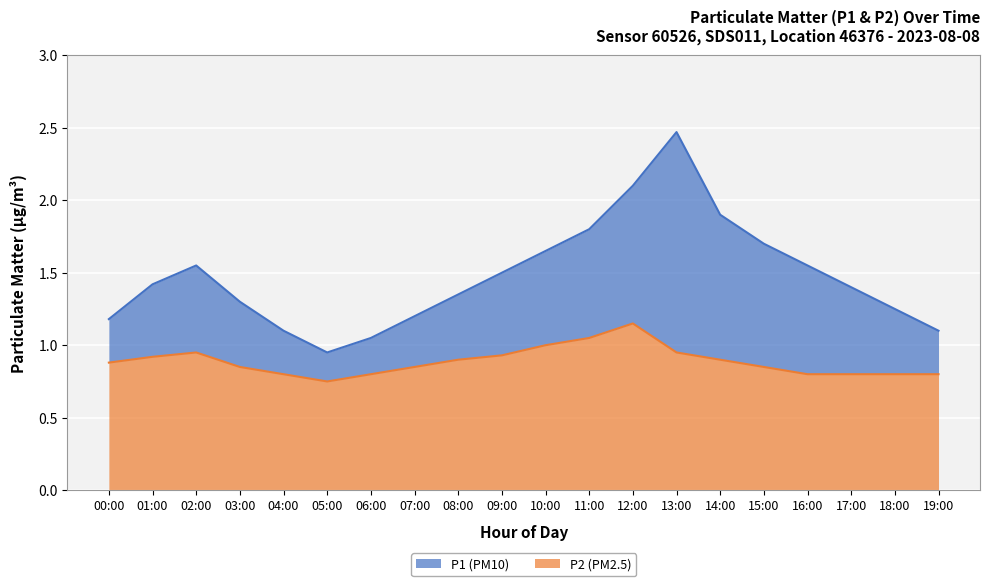

Reading left to right, transcribe all the data shown in this chart.

P1: 1.2	1.4	1.6	1.3	1.1	0.9	1.1	1.2	1.4	1.5	1.6	1.8	2.1	2.5	1.9	1.7	1.6	1.4	1.2	1.1
P2: 0.9	0.9	0.9	0.8	0.8	0.8	0.8	0.8	0.9	0.9	1.0	1.1	1.1	0.9	0.9	0.8	0.8	0.8	0.8	0.8